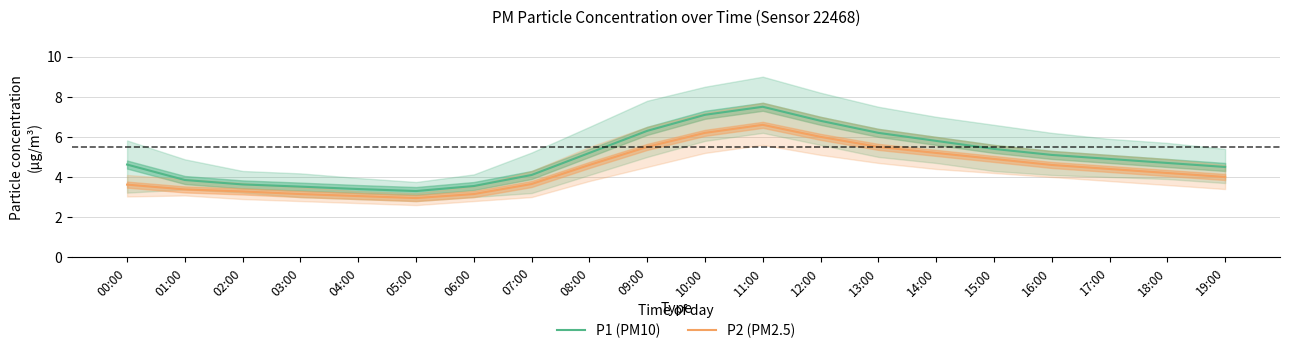

At how many categories does at least one series exceed 5?

9